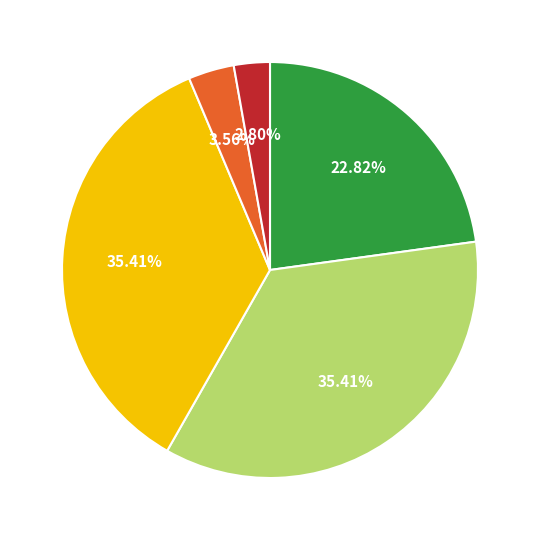

Is there a majority slice in this chart?

No